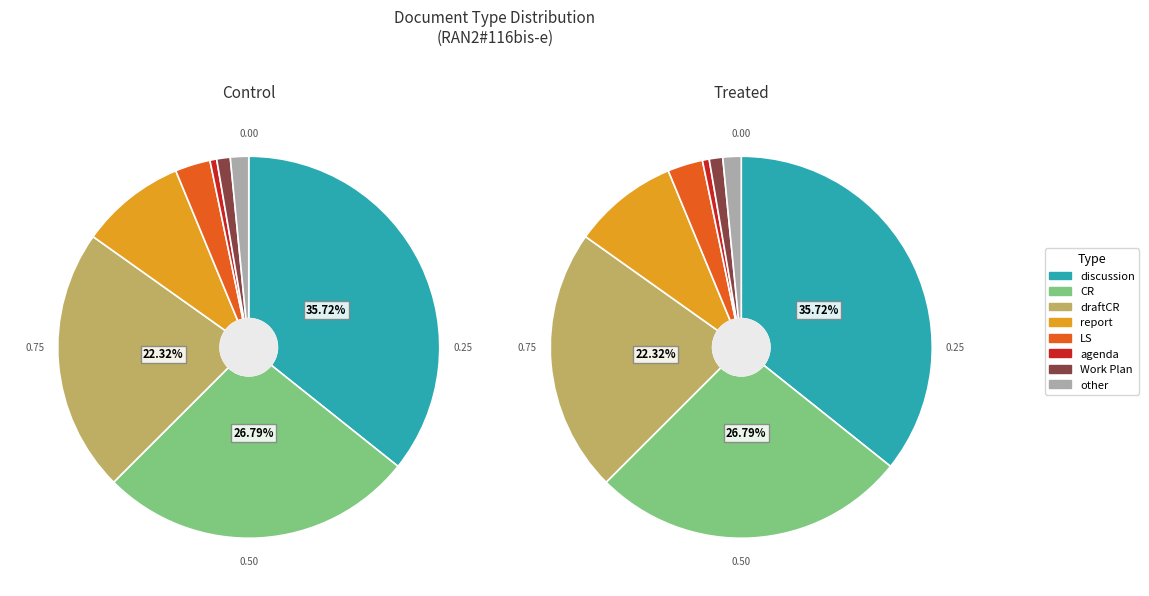

To the nearest percent, what is the average slice percentage?

12%